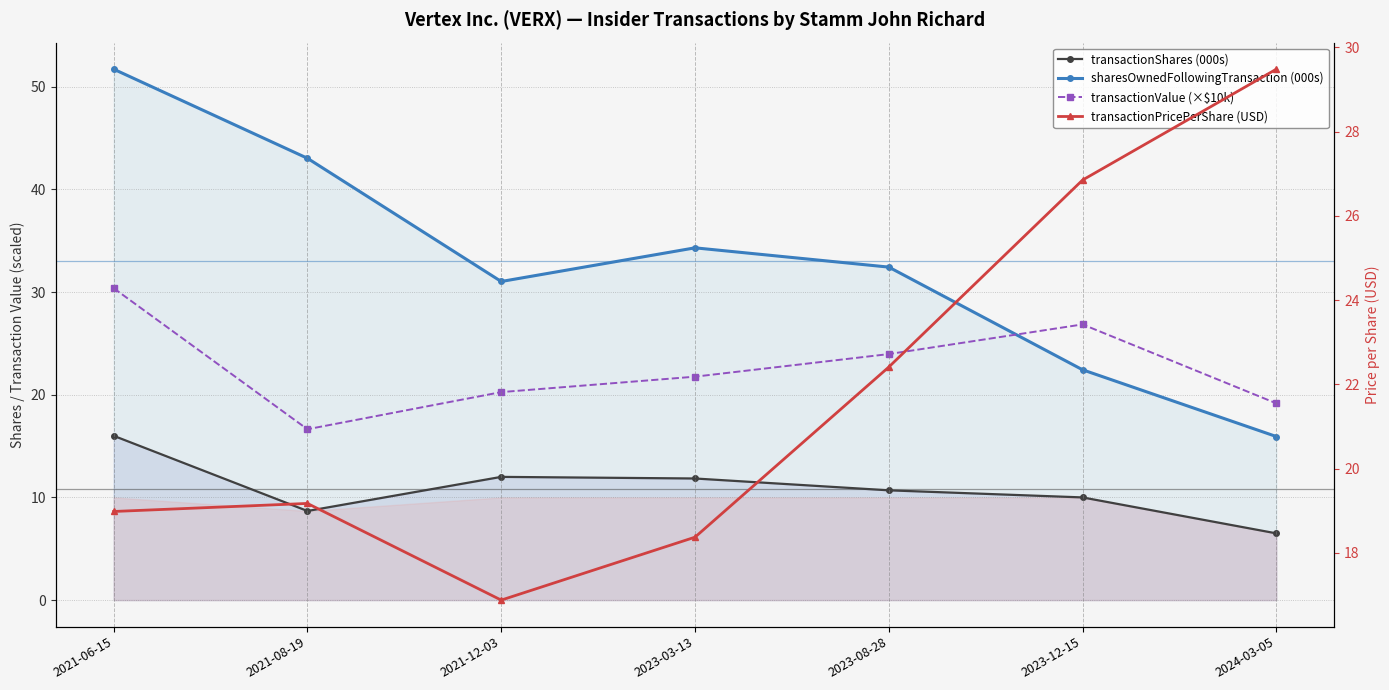

At which category is the sum across all series the highest?

2021-06-15